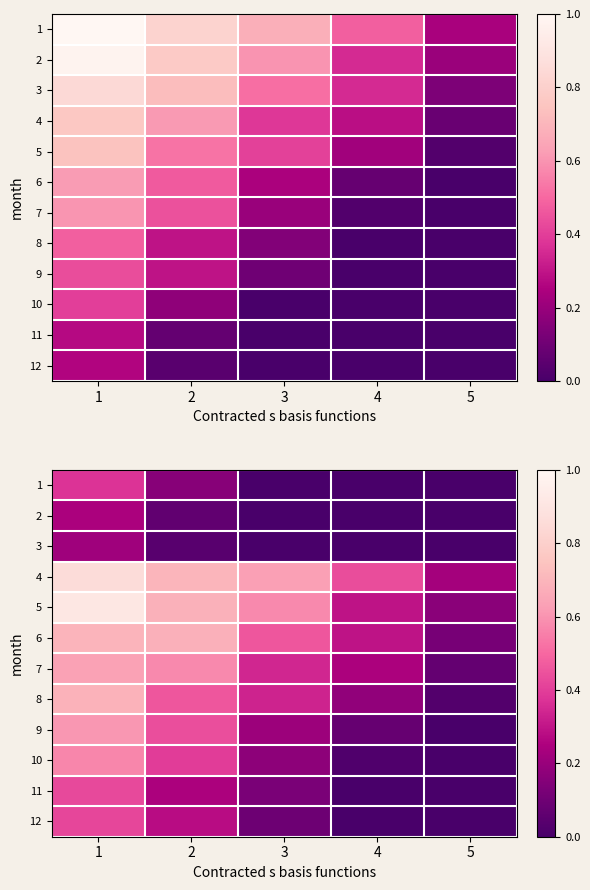

Which label corresponds to the largest value in the chart?

1